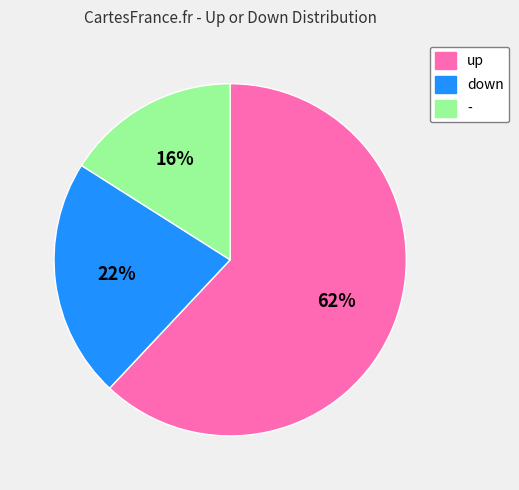

The up slice represents 62% of the pie. True or false?

True